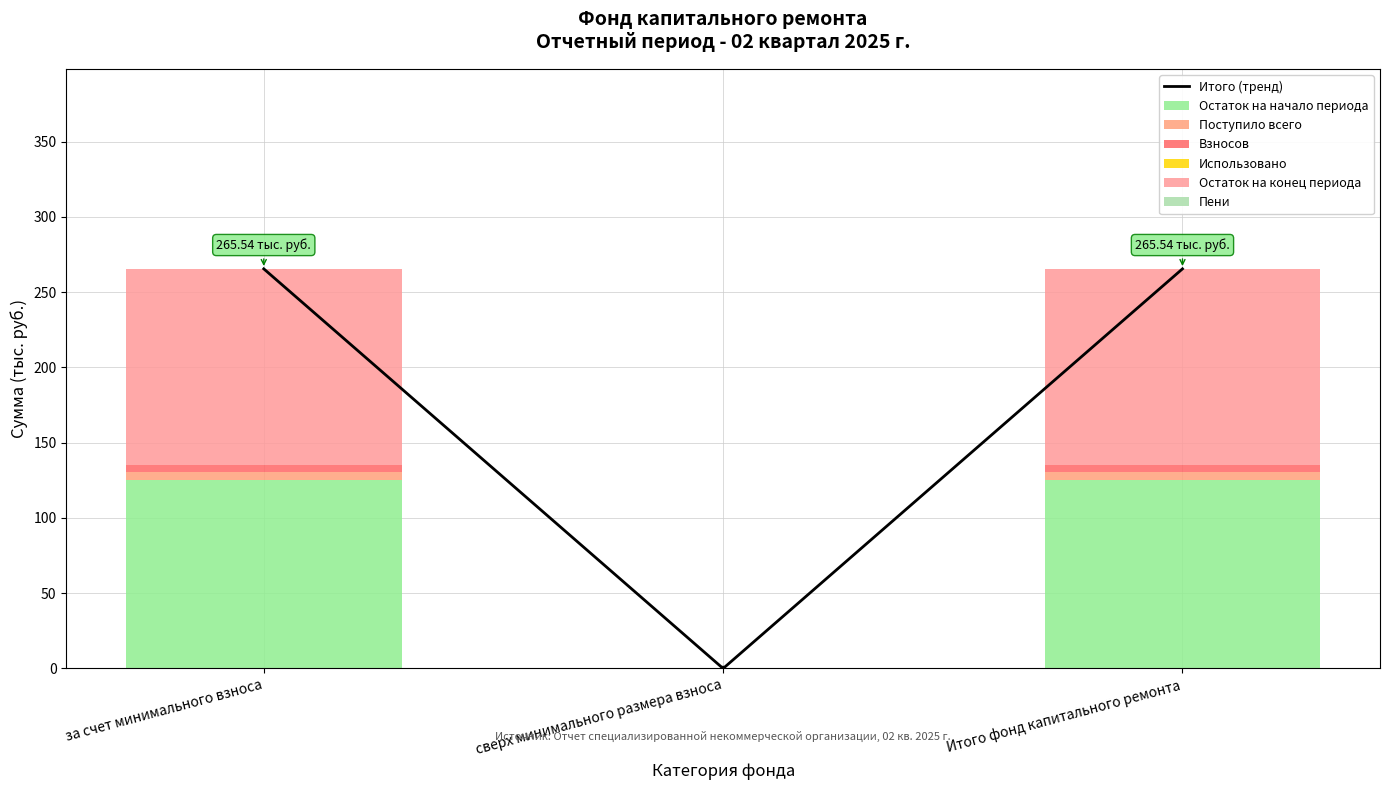

Which category has the lowest value in the Поступило всего series?

сверх минимального размера взноса